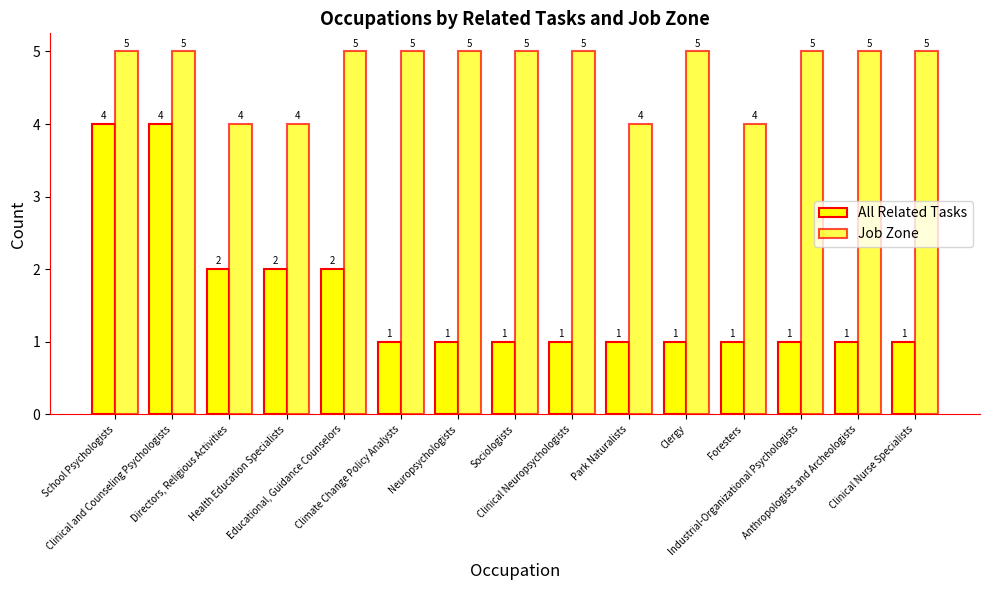

How many bars are there in each group?

2